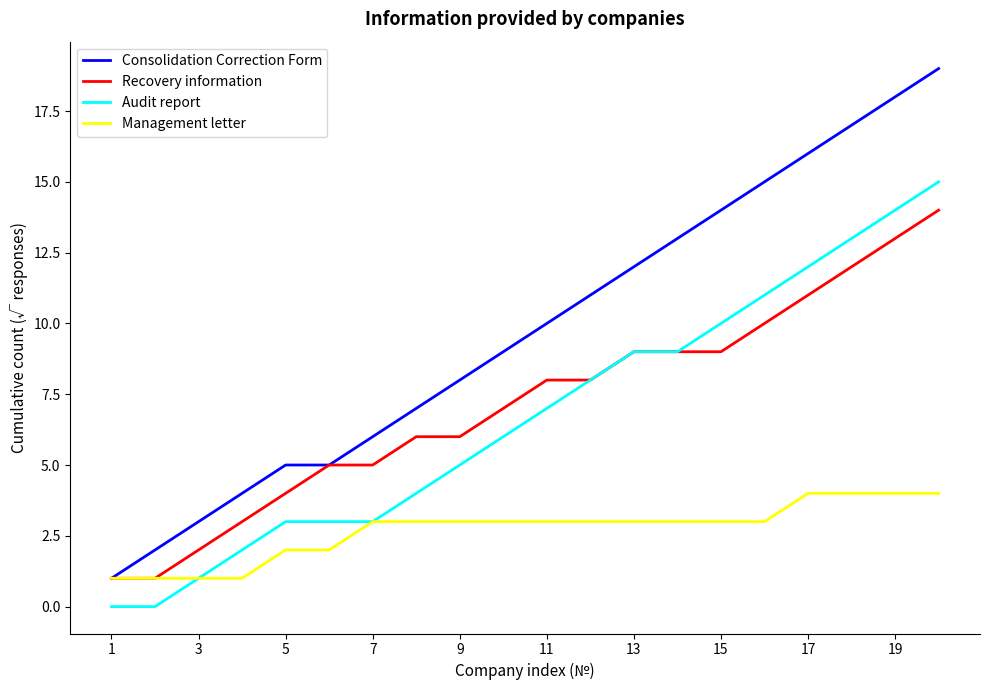

True or false: Audit report and Consolidation Correction Form intersect in this chart.

False